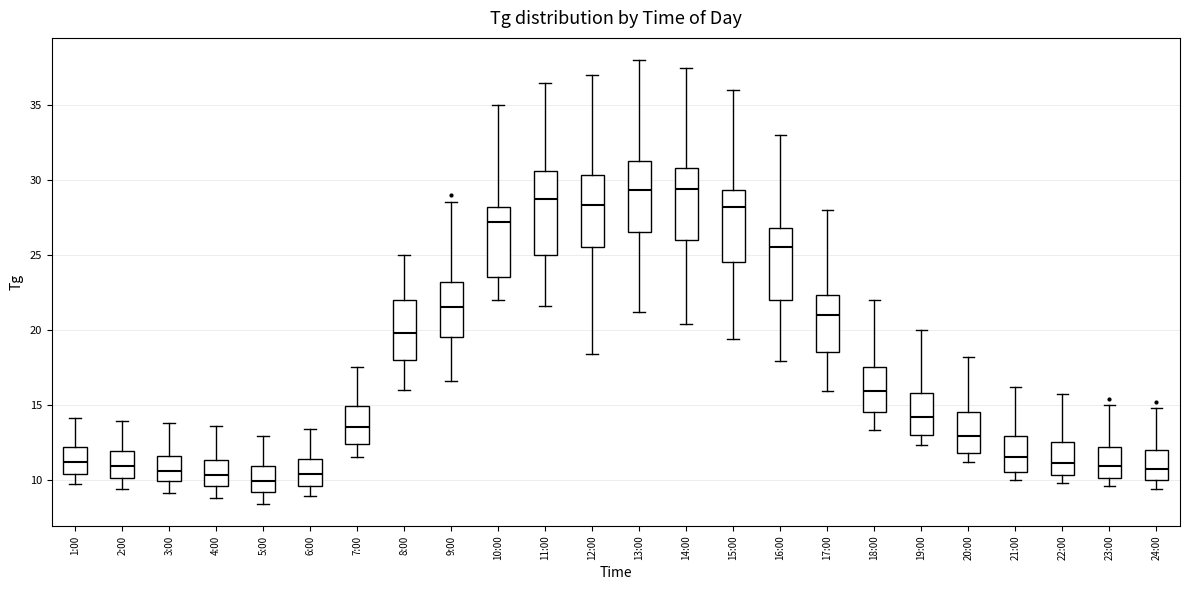

Reading left to right, transcribe this box plot: for each box, give where its median line is, the range the box spans, and where its two whiskers end, as read against the y-axis. The values are not printed on the chart, so give them approximately, as read against the axis.

1:00: median 11.0, box 10.5 to 12.0, whiskers 9.5 to 14.0
2:00: median 11.0, box 10.0 to 12.0, whiskers 9.5 to 14.0
3:00: median 10.5, box 10.0 to 11.5, whiskers 9.0 to 14.0
4:00: median 10.5, box 9.5 to 11.5, whiskers 9.0 to 13.5
5:00: median 10.0, box 9.0 to 11.0, whiskers 8.5 to 13.0
6:00: median 10.5, box 9.5 to 11.5, whiskers 9.0 to 13.5
7:00: median 13.5, box 12.5 to 15.0, whiskers 11.5 to 17.5
8:00: median 20.0, box 18.0 to 22.0, whiskers 16.0 to 25.0
9:00: median 21.5, box 19.5 to 23.0, whiskers 16.5 to 28.5
10:00: median 27.0, box 23.5 to 28.0, whiskers 22.0 to 35.0
11:00: median 28.5, box 25.0 to 30.5, whiskers 21.5 to 36.5
12:00: median 28.5, box 25.5 to 30.5, whiskers 18.5 to 37.0
13:00: median 29.5, box 26.5 to 31.5, whiskers 21.0 to 38.0
14:00: median 29.5, box 26.0 to 31.0, whiskers 20.5 to 37.5
15:00: median 28.0, box 24.5 to 29.5, whiskers 19.5 to 36.0
16:00: median 25.5, box 22.0 to 27.0, whiskers 18.0 to 33.0
17:00: median 21.0, box 18.5 to 22.5, whiskers 16.0 to 28.0
18:00: median 16.0, box 14.5 to 17.5, whiskers 13.5 to 22.0
19:00: median 14.0, box 13.0 to 16.0, whiskers 12.5 to 20.0
20:00: median 13.0, box 12.0 to 14.5, whiskers 11.0 to 18.0
21:00: median 11.5, box 10.5 to 13.0, whiskers 10.0 to 16.0
22:00: median 11.0, box 10.5 to 12.5, whiskers 10.0 to 15.5
23:00: median 11.0, box 10.0 to 12.0, whiskers 9.5 to 15.0
24:00: median 10.5, box 10.0 to 12.0, whiskers 9.5 to 15.0